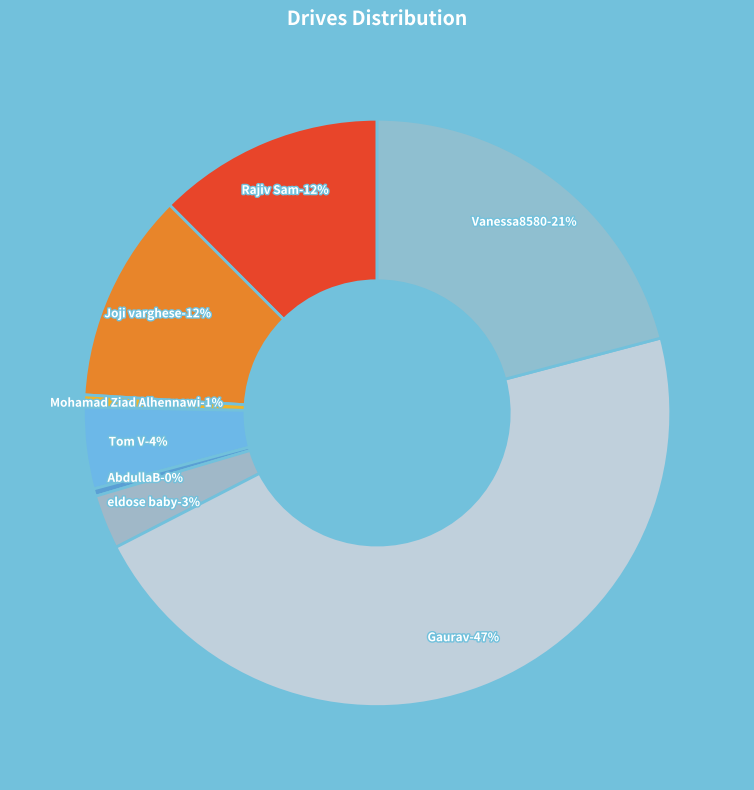

Rank the categories by value from lowest to highest.

AbdullaB, Mohamad Ziad Alhennawi, eldose baby, Tom V, Joji varghese, Rajiv Sam, Vanessa8580, Gaurav